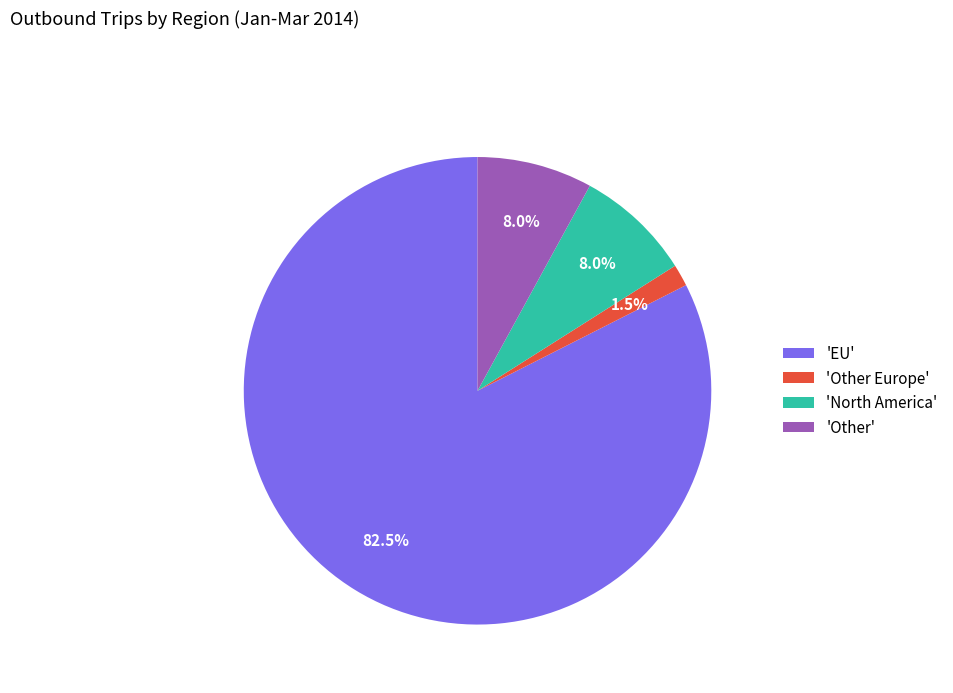

How many slices are in this pie chart?

4